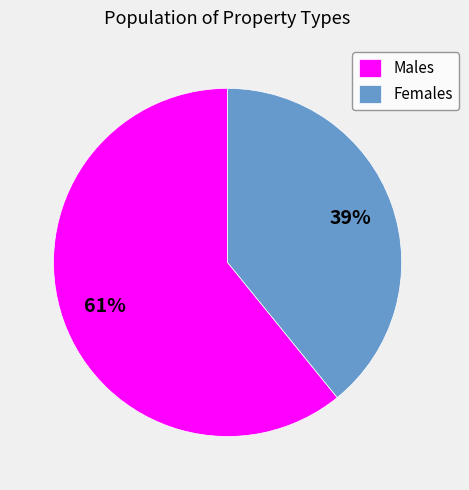

Is the sum of Males and Females greater than half?

Yes